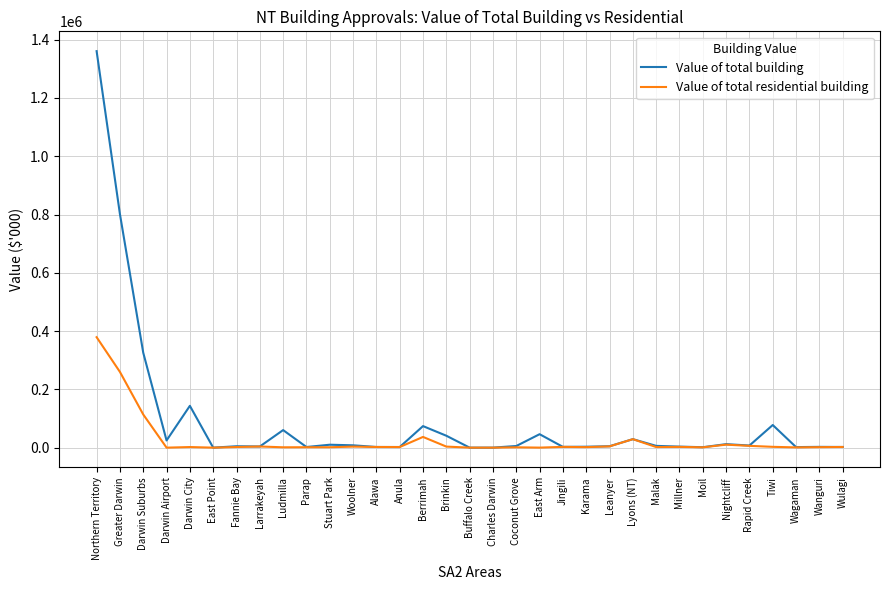

Is it true that Value of total building equals 29166.3 at Lyons (NT)?

True